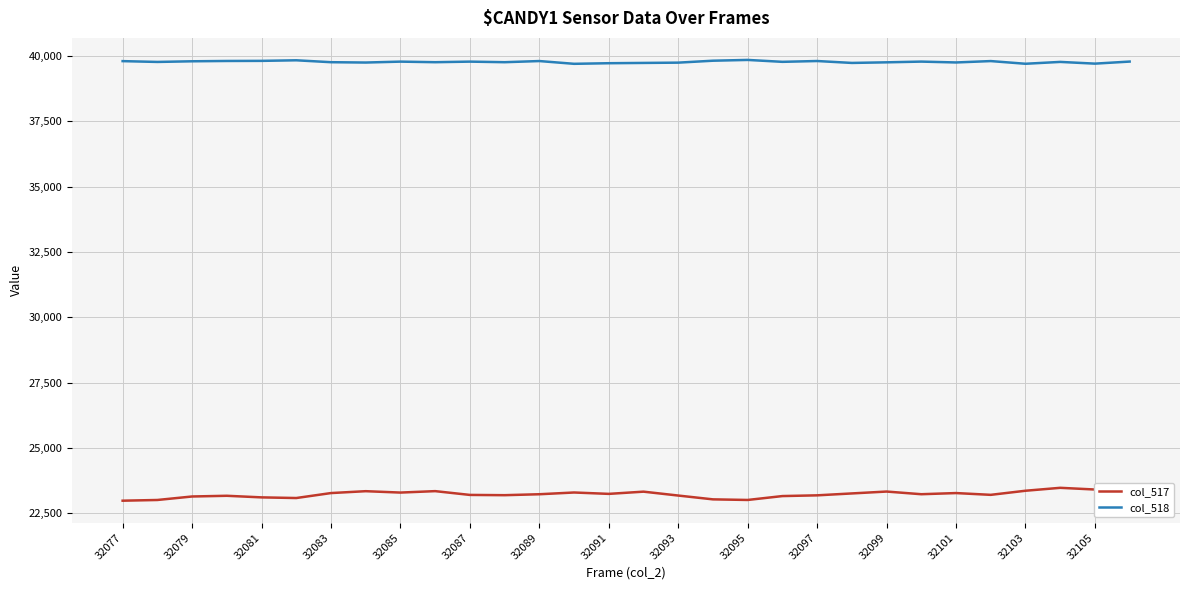

List the series in order of their peak value, highest first.

col_518, col_517